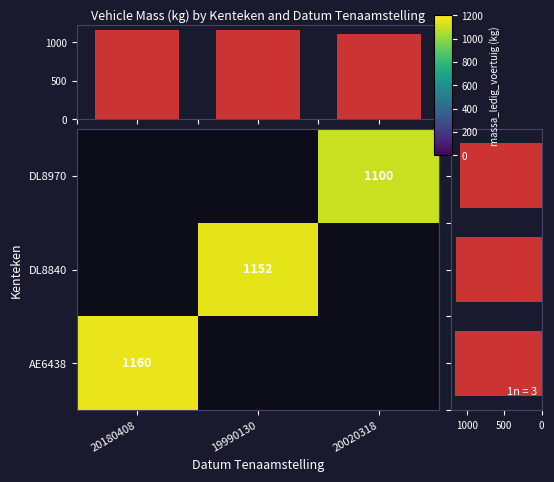

Which label corresponds to the smallest value in the chart?

20020318